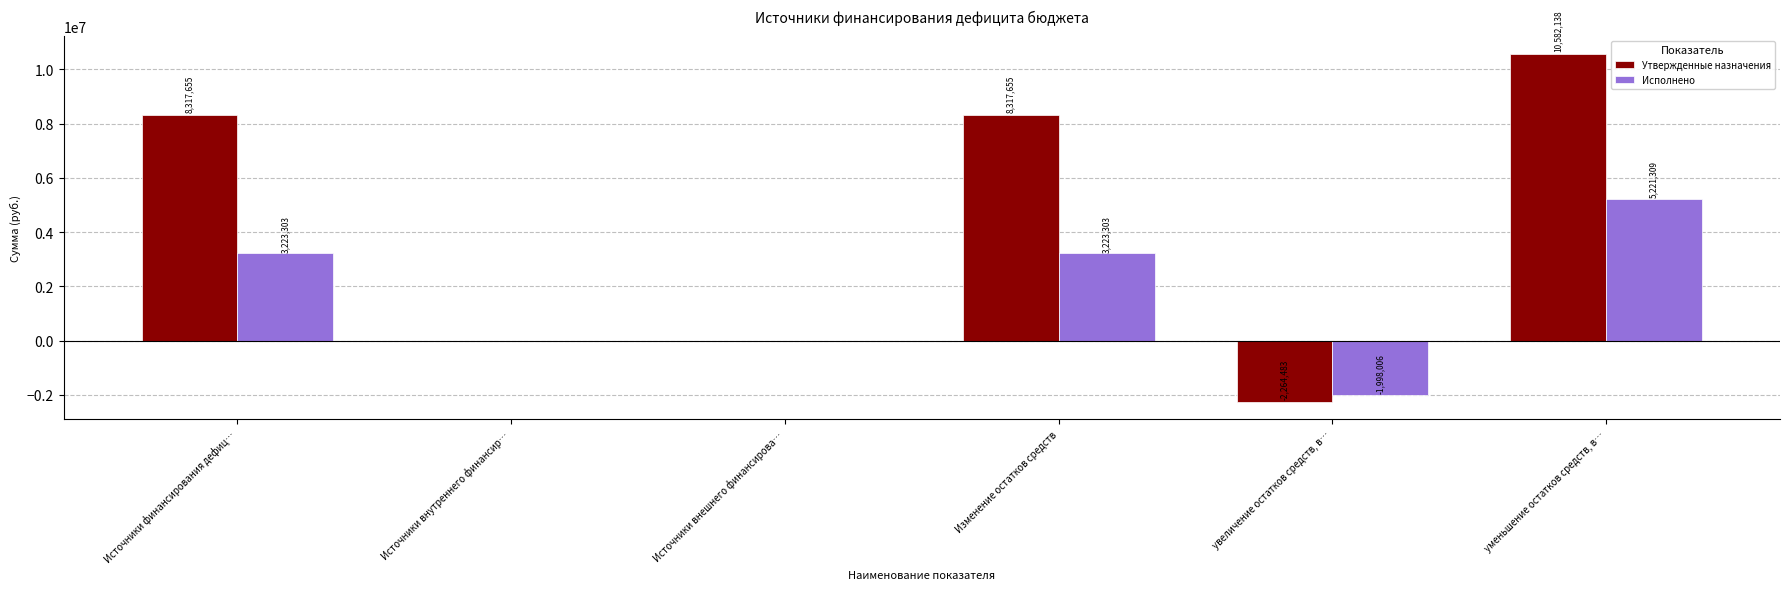

Count the number of data series in this chart.

2